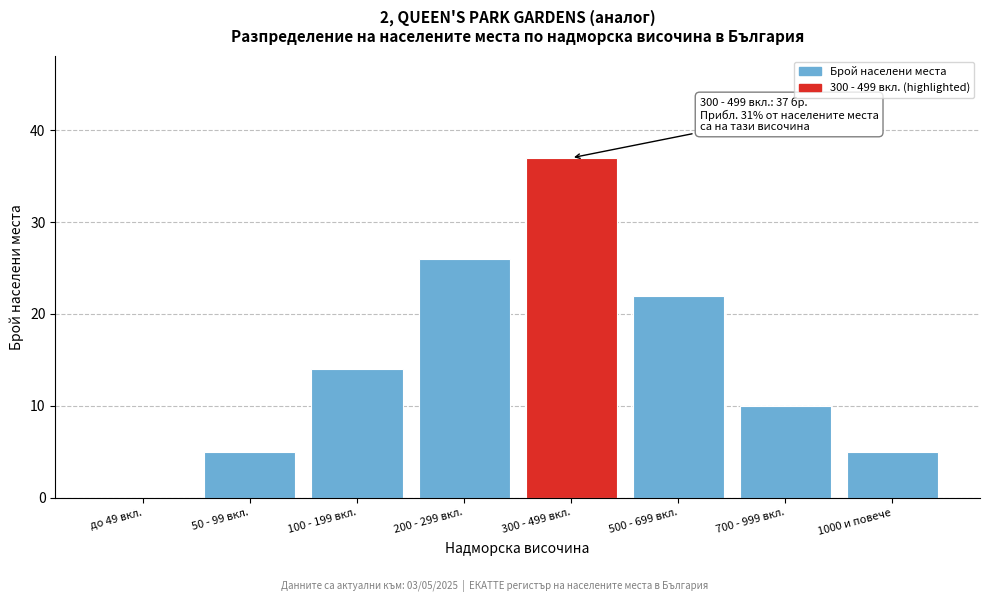

Reading right to left, extract all data points from this chart.

1000 и повече=5	700 - 999 вкл.=10	500 - 699 вкл.=22	300 - 499 вкл.=37	200 - 299 вкл.=26	100 - 199 вкл.=14	50 - 99 вкл.=5	до 49 вкл.=0